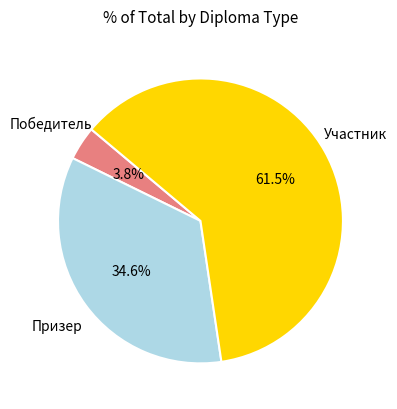

Does any single category account for the majority?

Yes